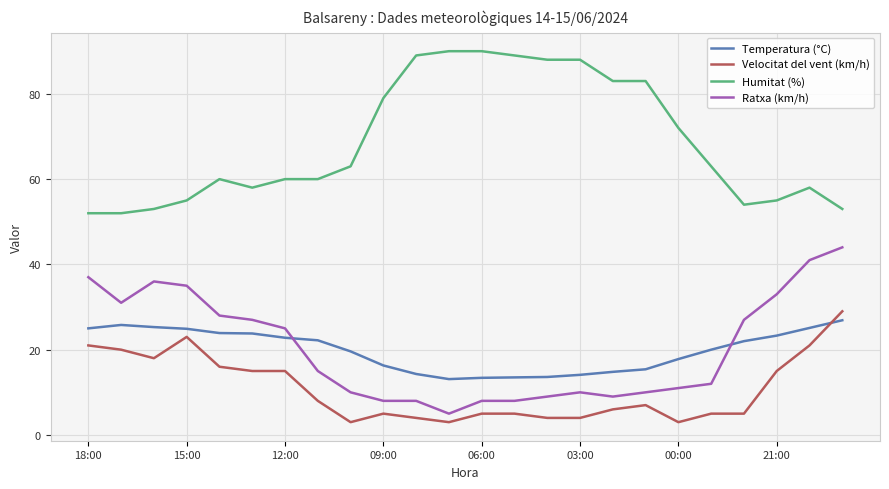

Which series has the largest total across all categories?

Humitat (%)